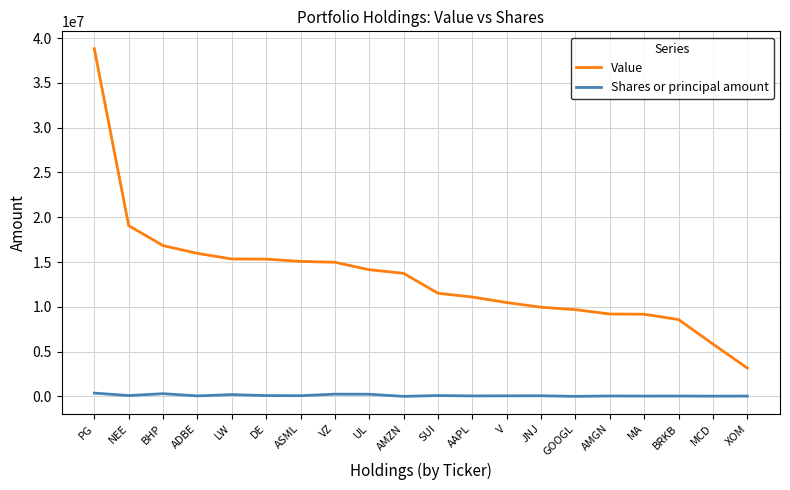

List the series in order of their peak value, lowest first.

Shares or principal amount, Value